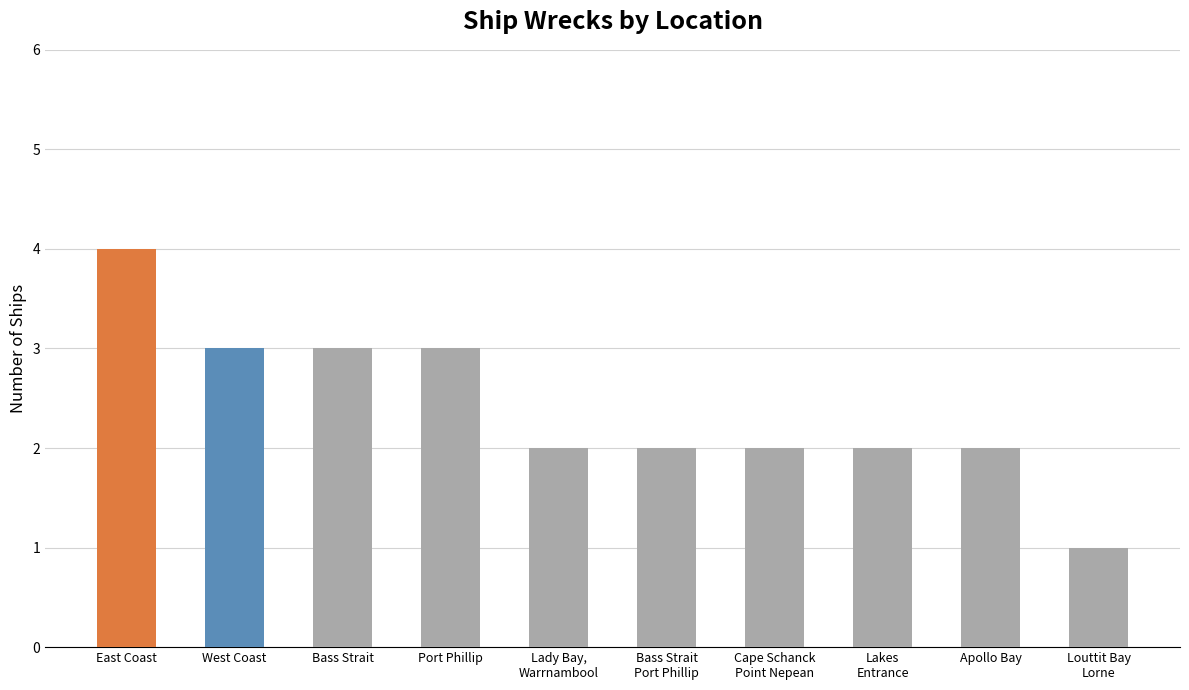

How many data points does each series have?

10